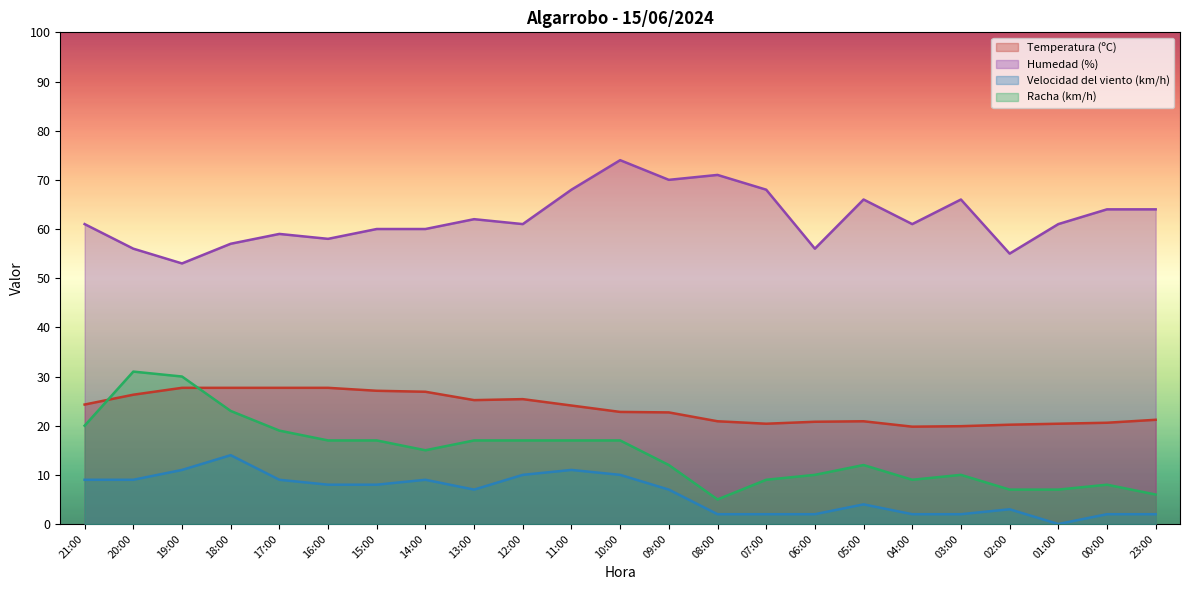

Rank the series at 06:00 from lowest to highest value.

Velocidad del viento (km/h), Racha (km/h), Temperatura (ºC), Humedad (%)